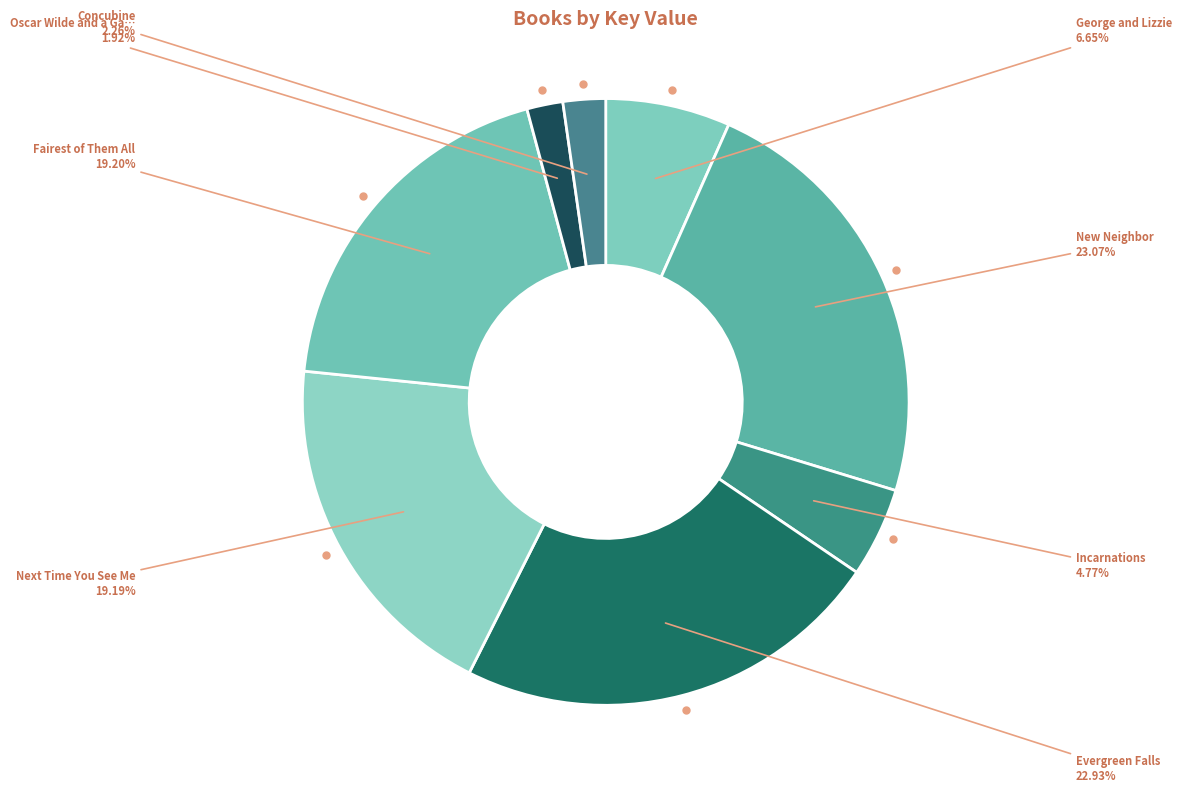

How many slices are in this pie chart?

8